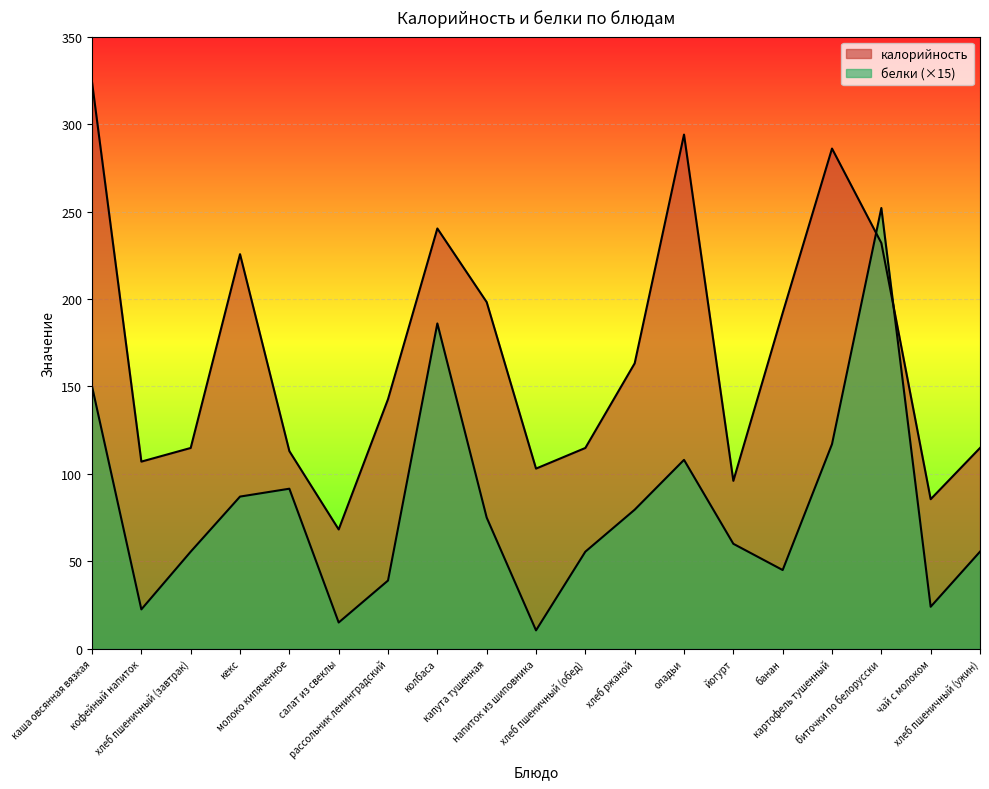

How many times do калорийность and белки cross each other?

2